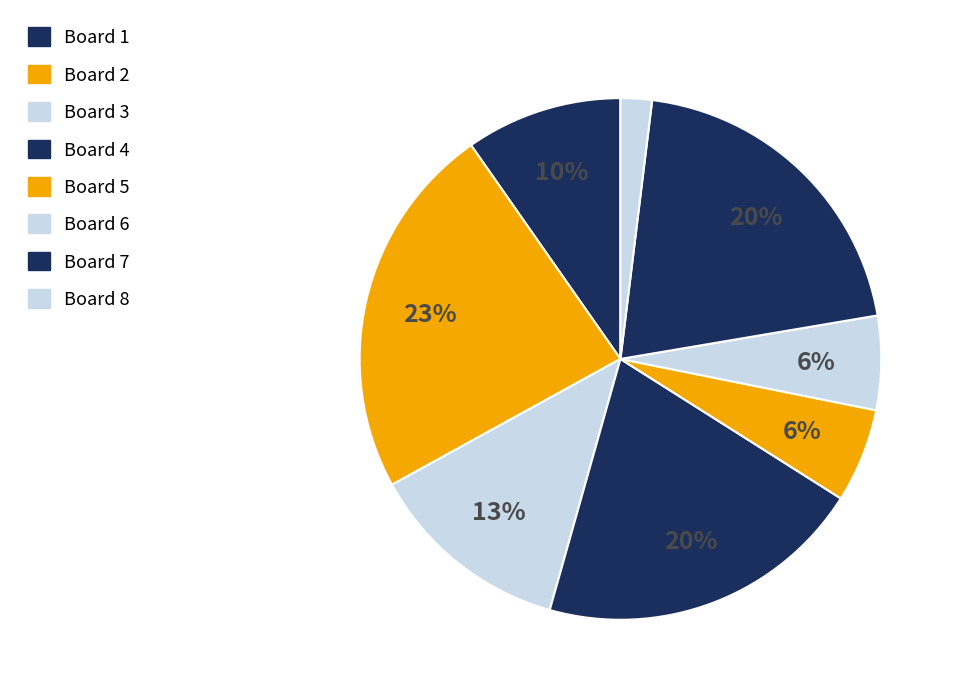

Is Board 1 the majority of the pie?

No